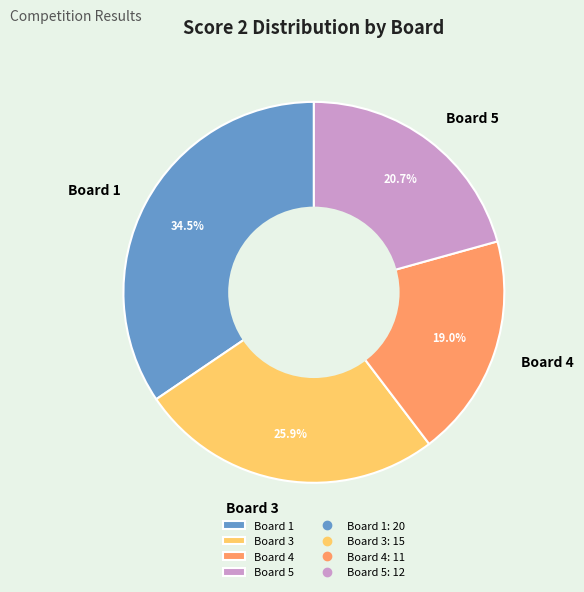

Is Board 3 the majority of the pie?

No